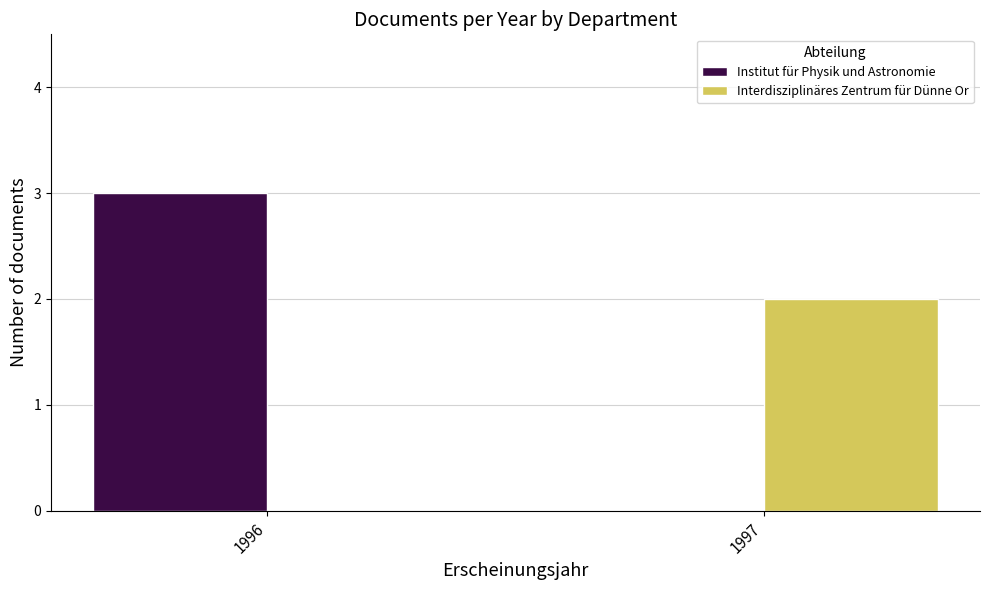

What is the sum of the Interdisziplinäres Zentrum für Dünne Or values at 1997 and 1996?

2